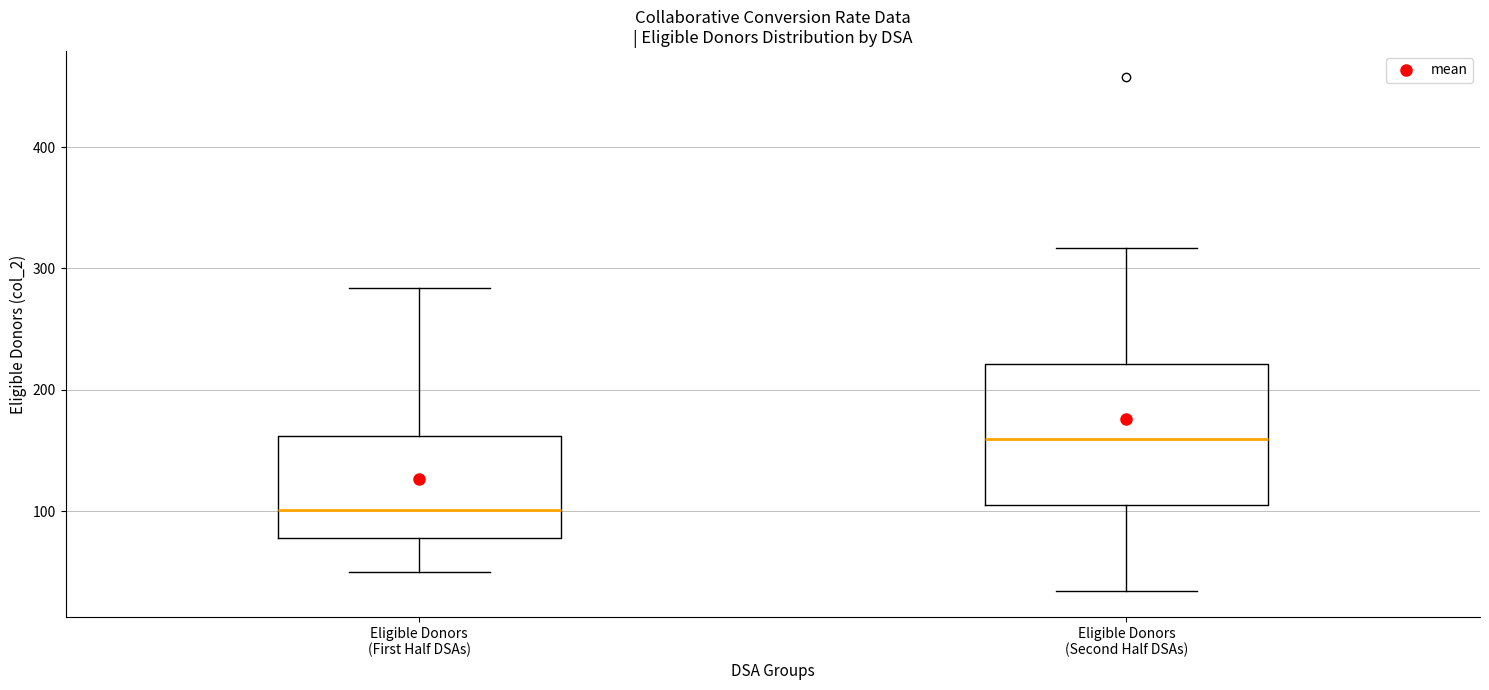

Where is the upper edge of the box for Eligible Donors (Second Half DSAs) on the y-axis? The values are not printed on the chart, so give them approximately, as read against the axis.

220